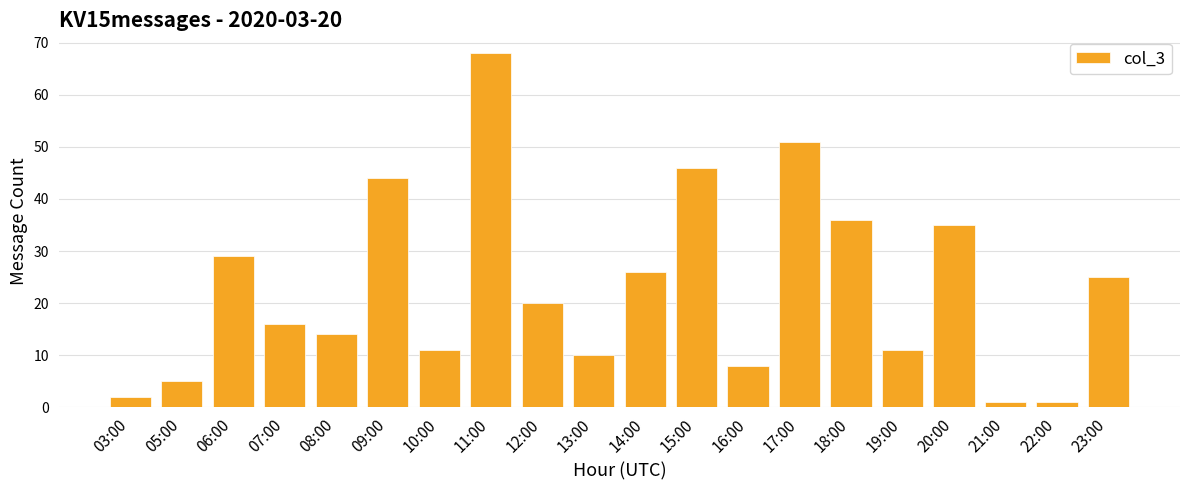

How many bars are there in total?

20